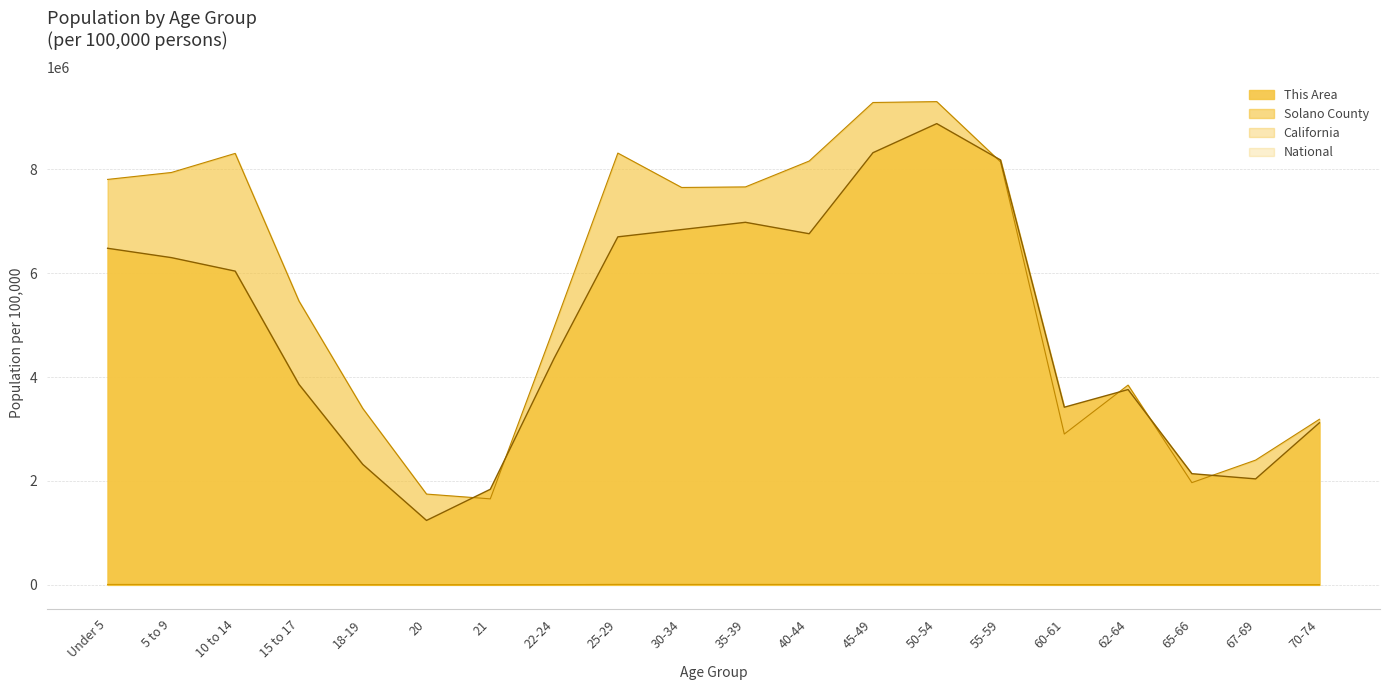

Which label corresponds to the largest value in the chart?

50-54